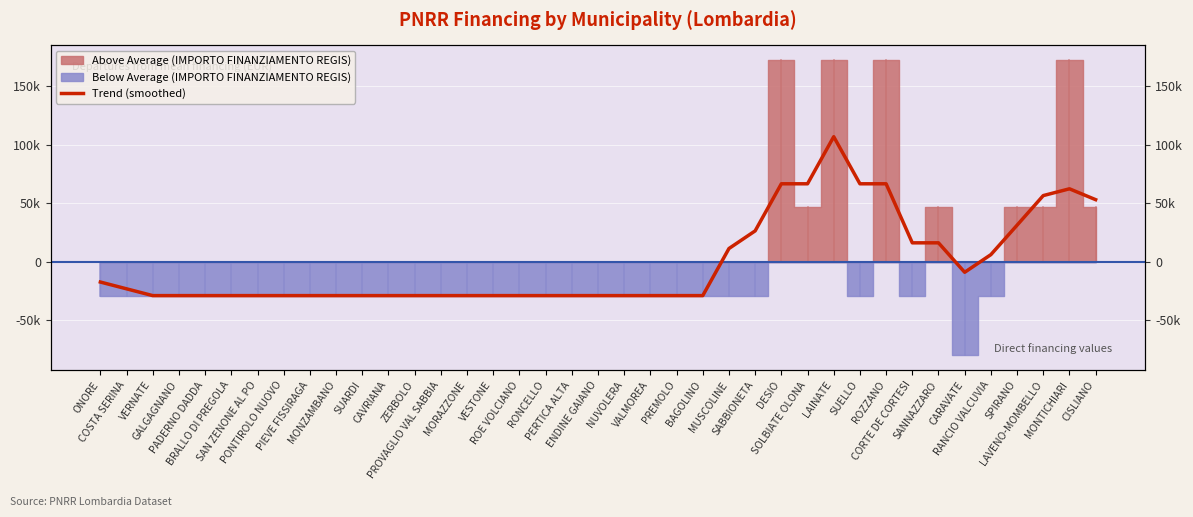

The chart shows a value of 26300.8 at SABBIONETA. True or false?

True